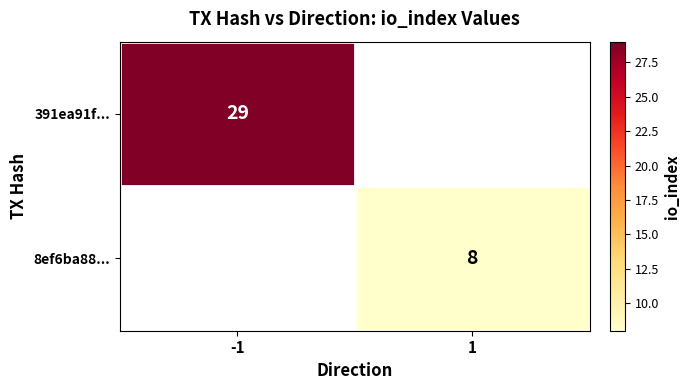

Which has a higher value, 1 or -1?

-1